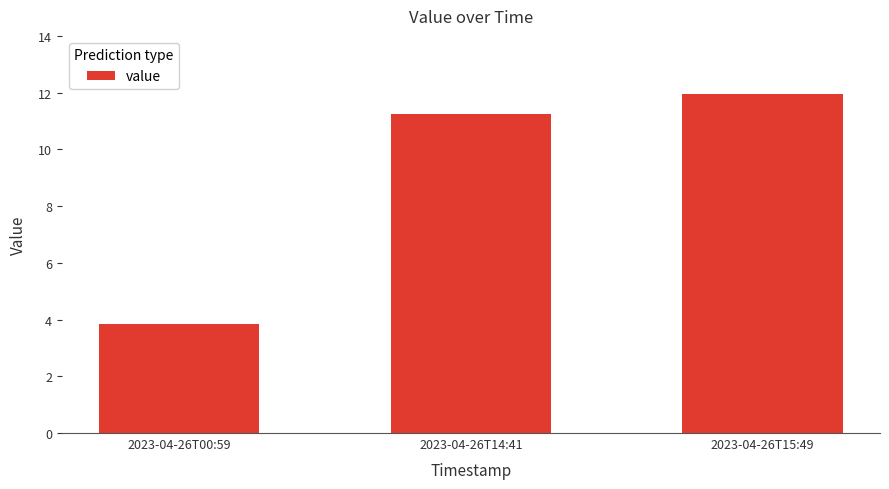

What is the change in value from 2023-04-26T00:59 to 2023-04-26T15:49?

+8.1